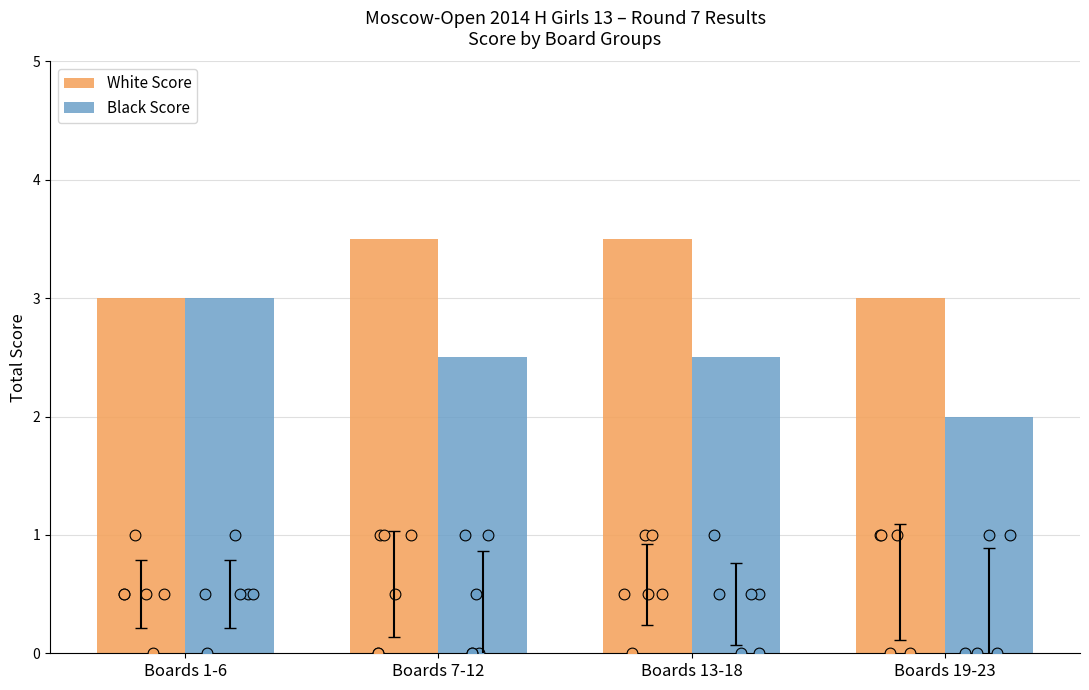

At which category is the sum across all series the highest?

Boards 1-6